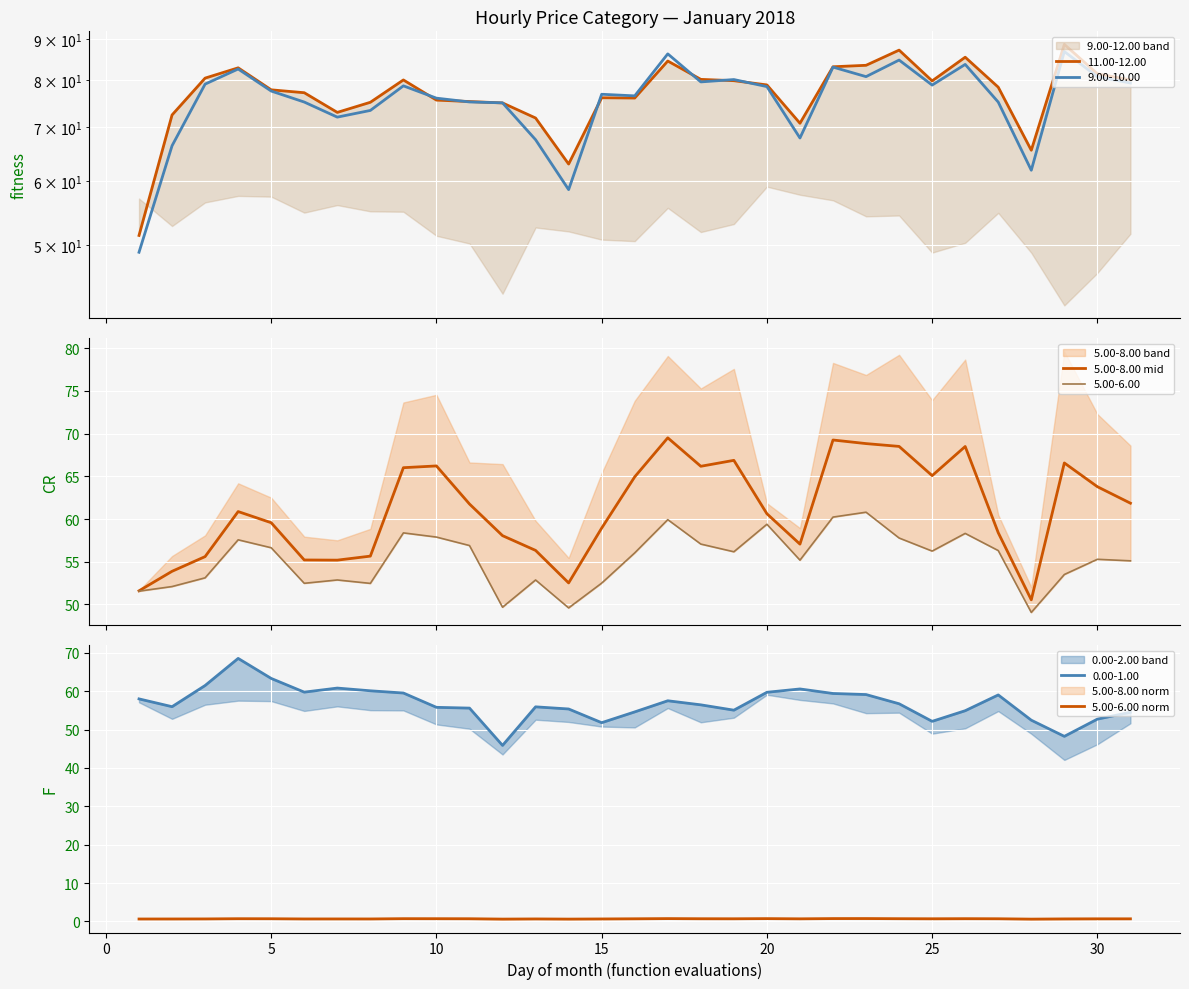

Which series has the largest range (max minus min)?

5.00-8.00 mid